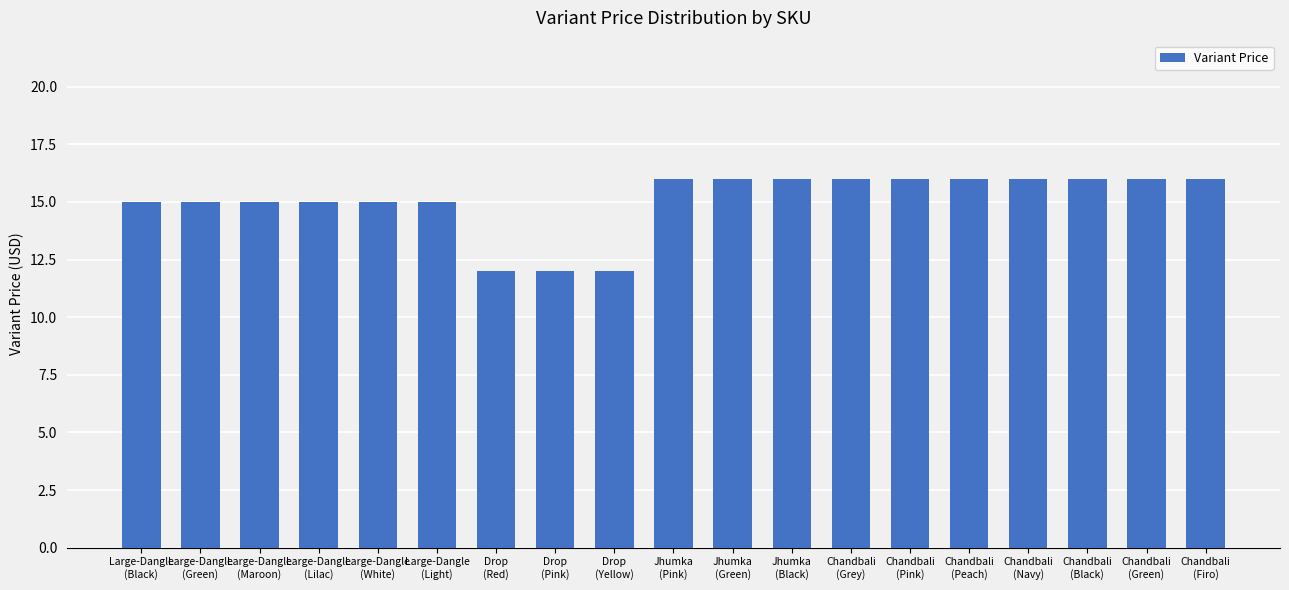

Does the chart contain stacked bars?

No